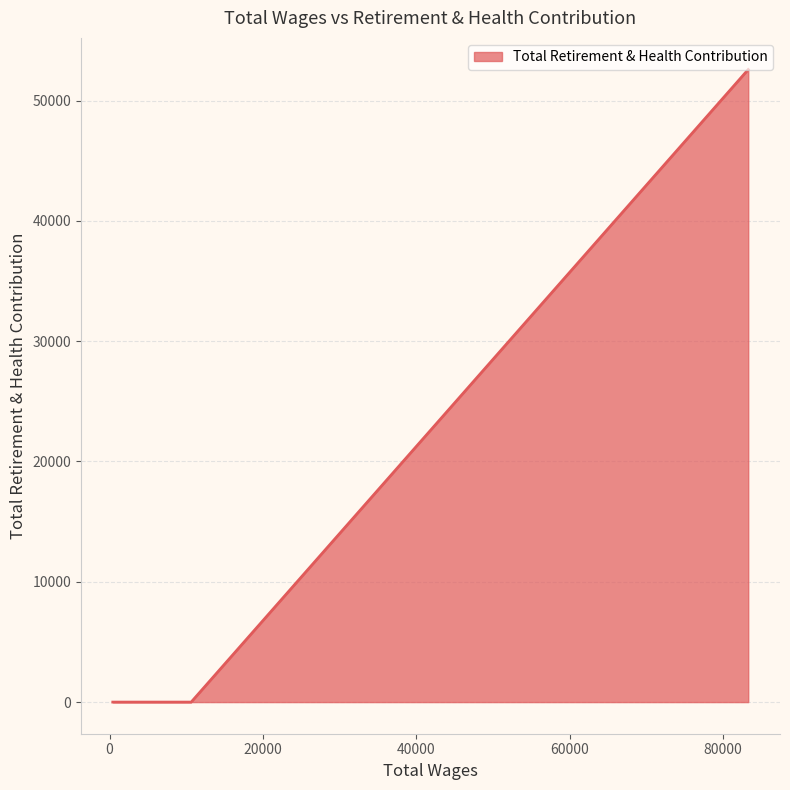

What is the greatest value displayed?

52584